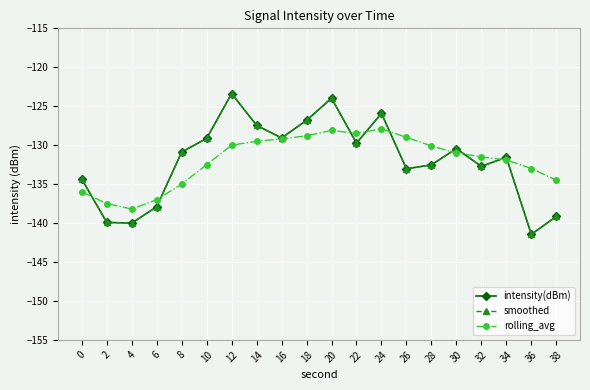

At which label does smoothed reach its peak?

12